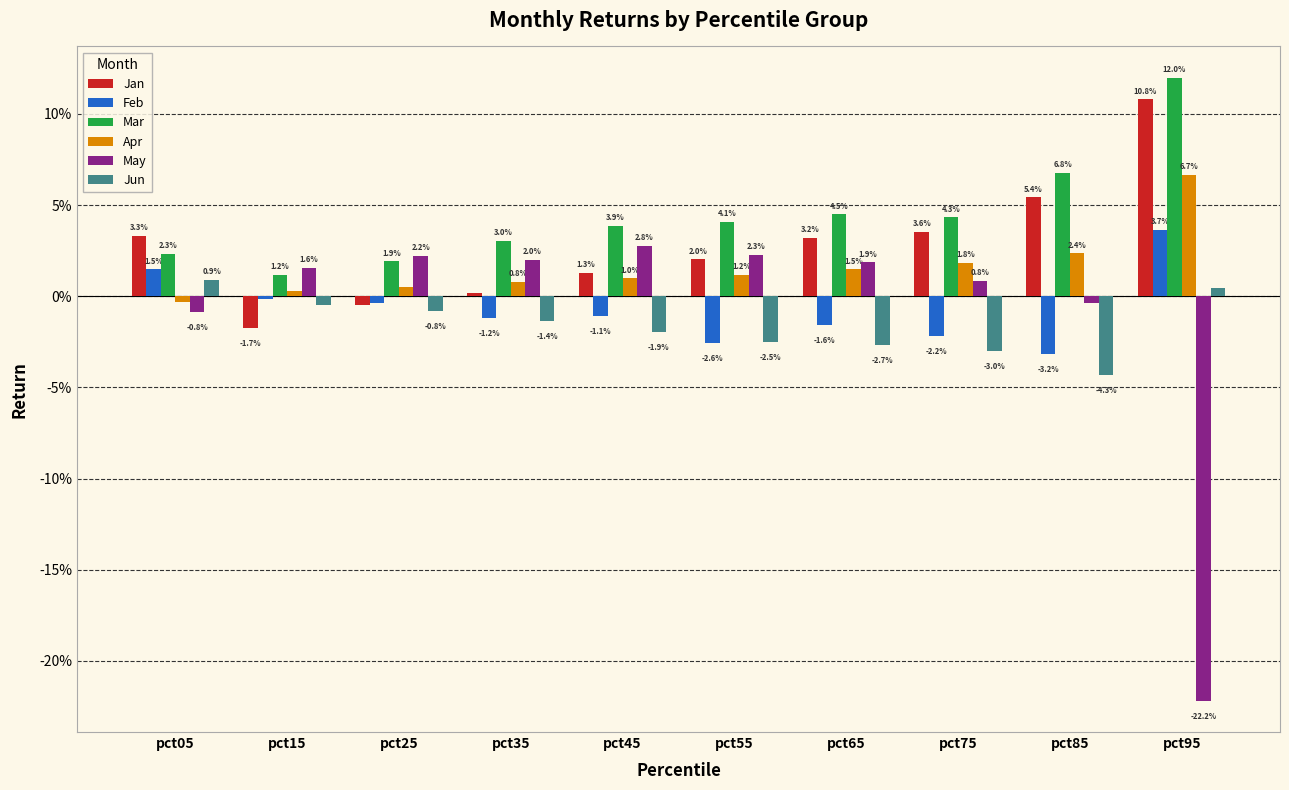

Where is Jun nearest to the value 0?

pct15